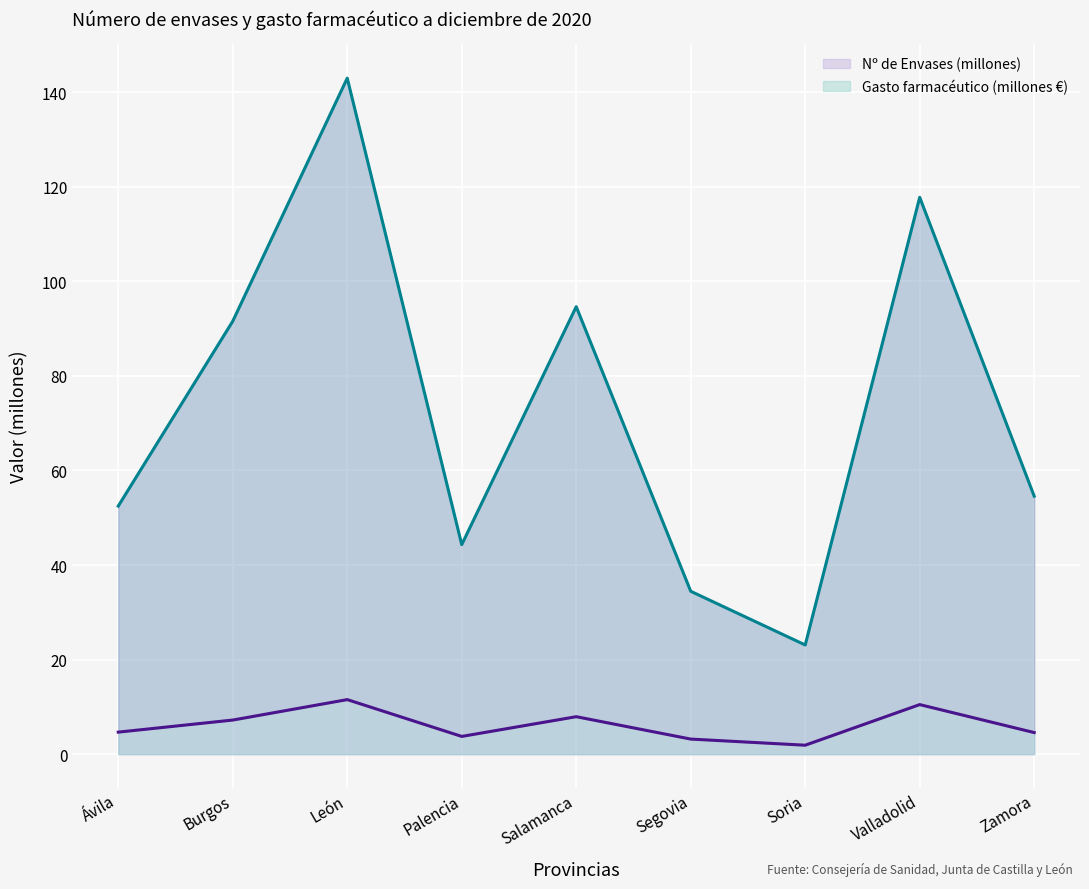

True or false: Nº de Envases (millones) and Gasto farmacéutico (millones €) intersect in this chart.

False